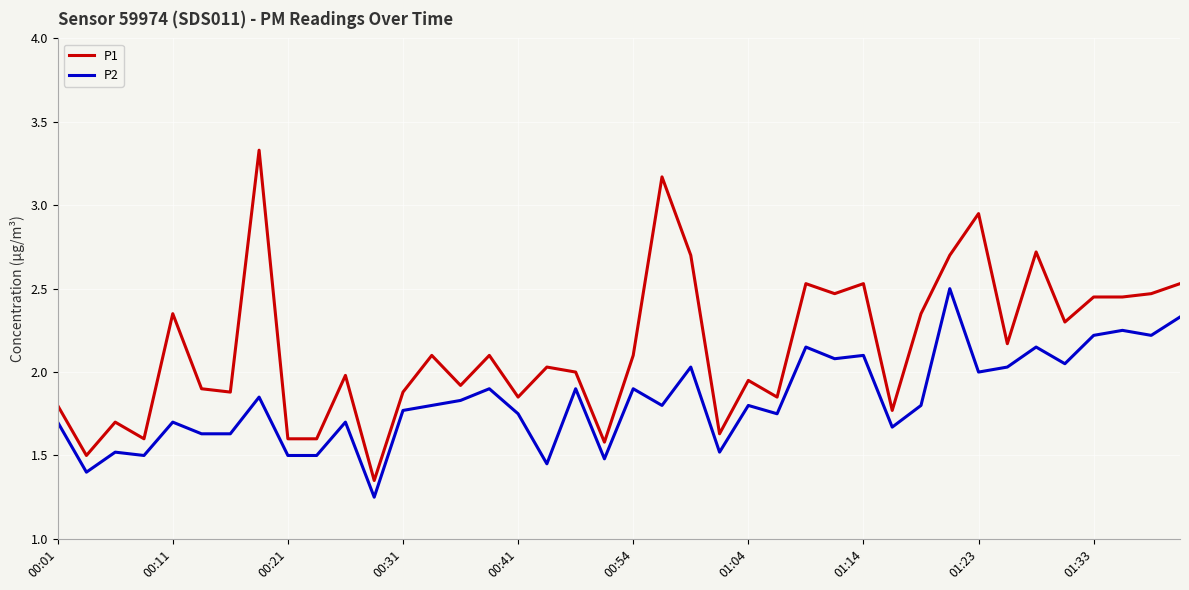

What are all the series names shown in the legend?

P1, P2